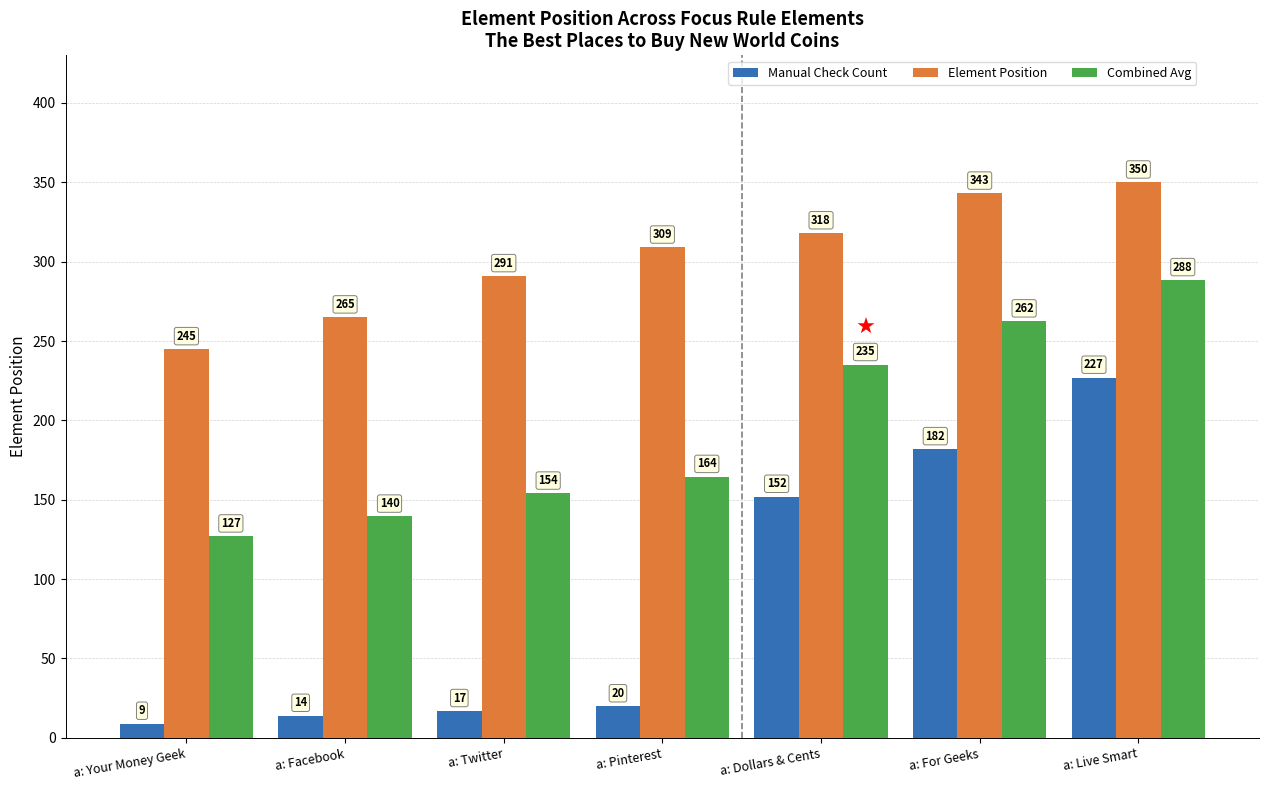

The value of Combined Avg at a: Twitter is 154.0. True or false?

True